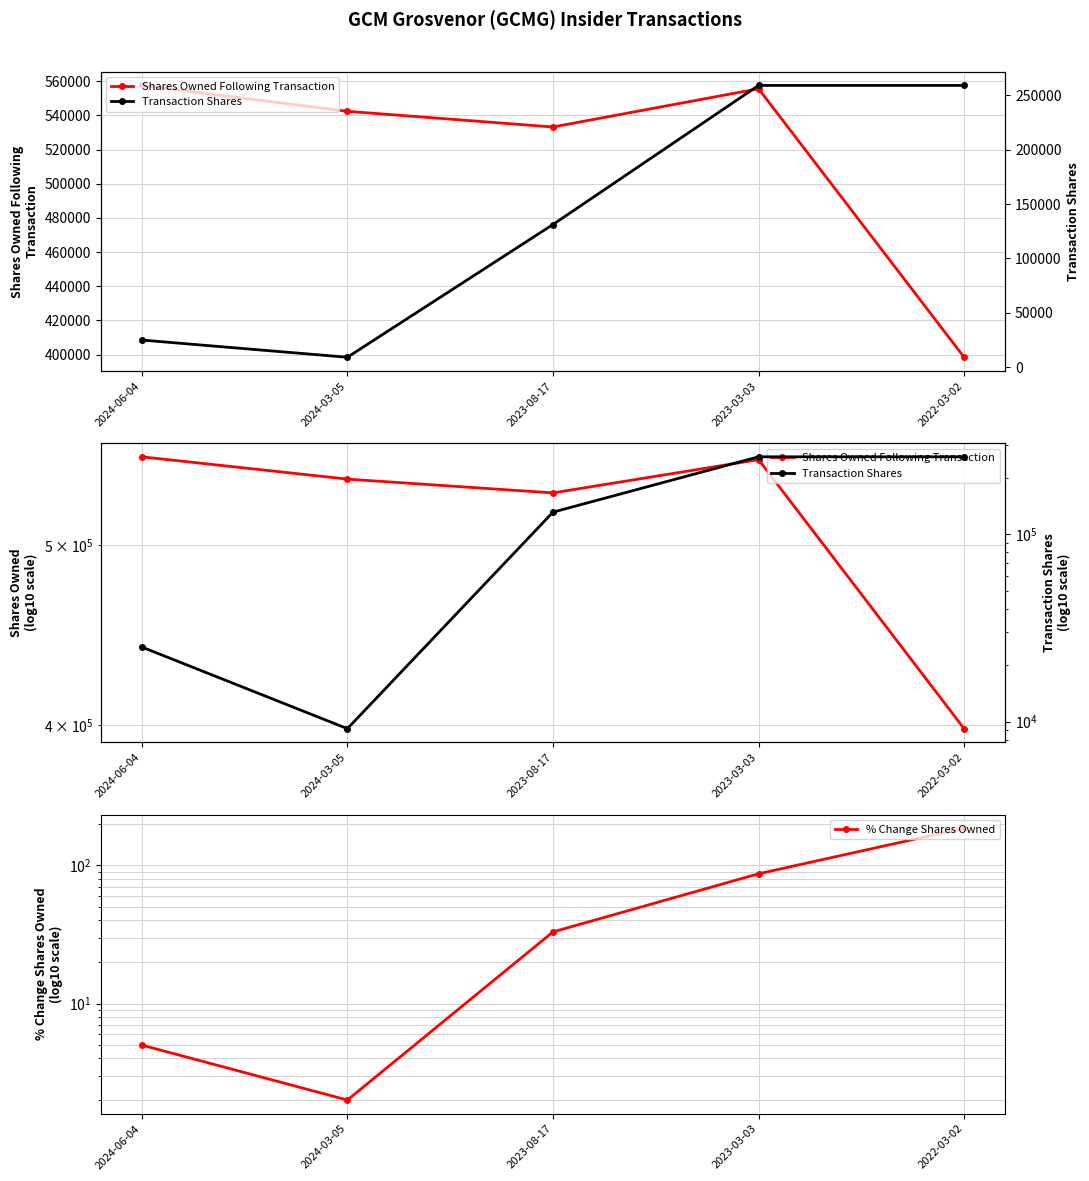

True or false: Transaction Shares and Shares Owned Following Transaction cross at least once.

False